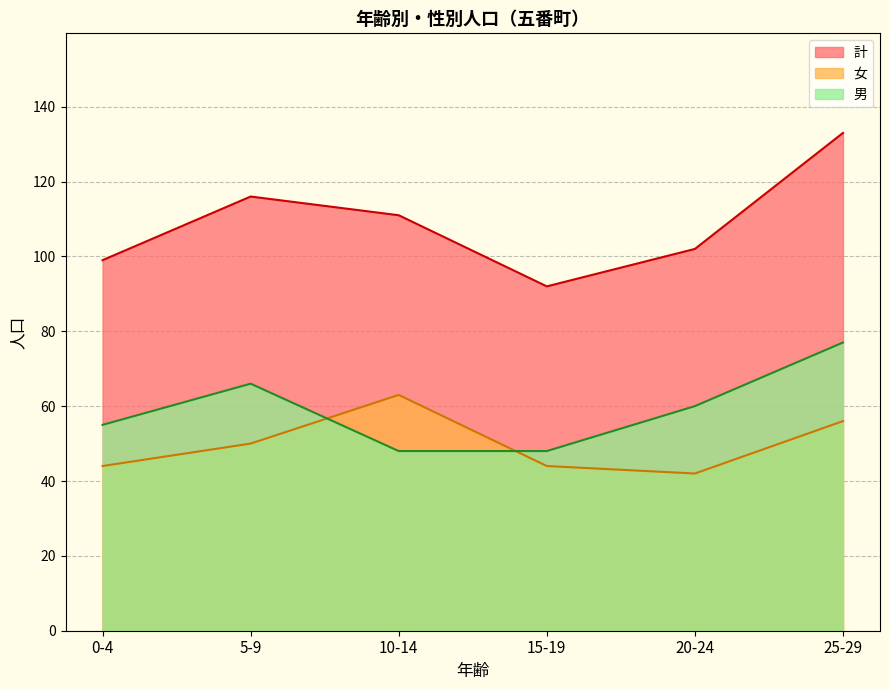

Between 20-24 and 15-19, which is larger?

20-24